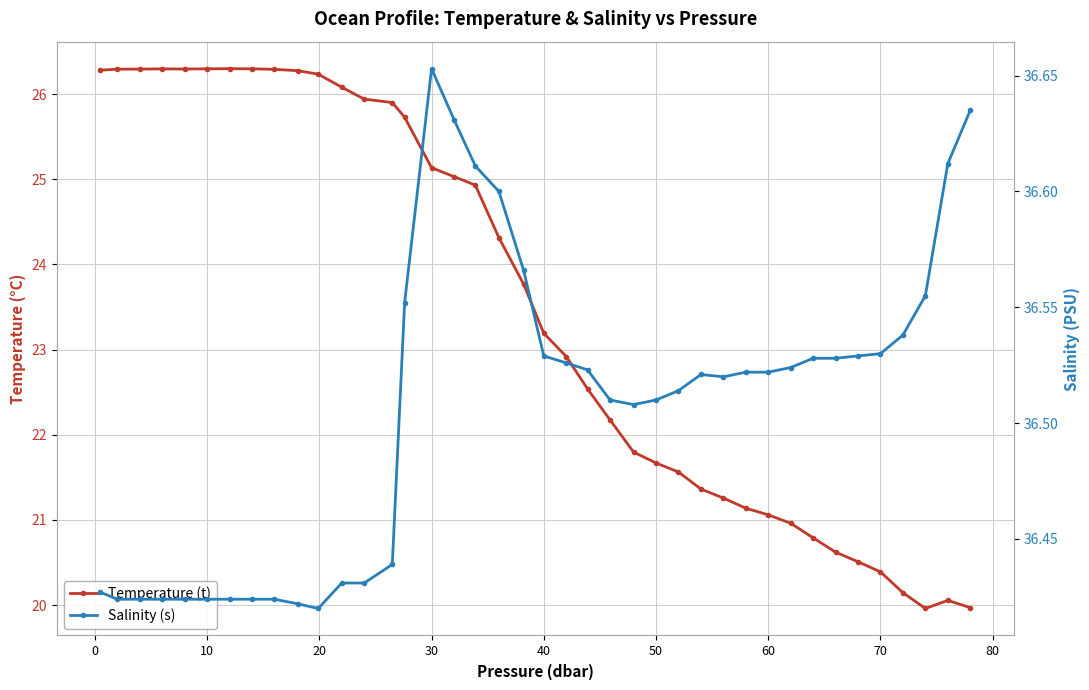

What is the minimum value for Salinity (s)?

36.4